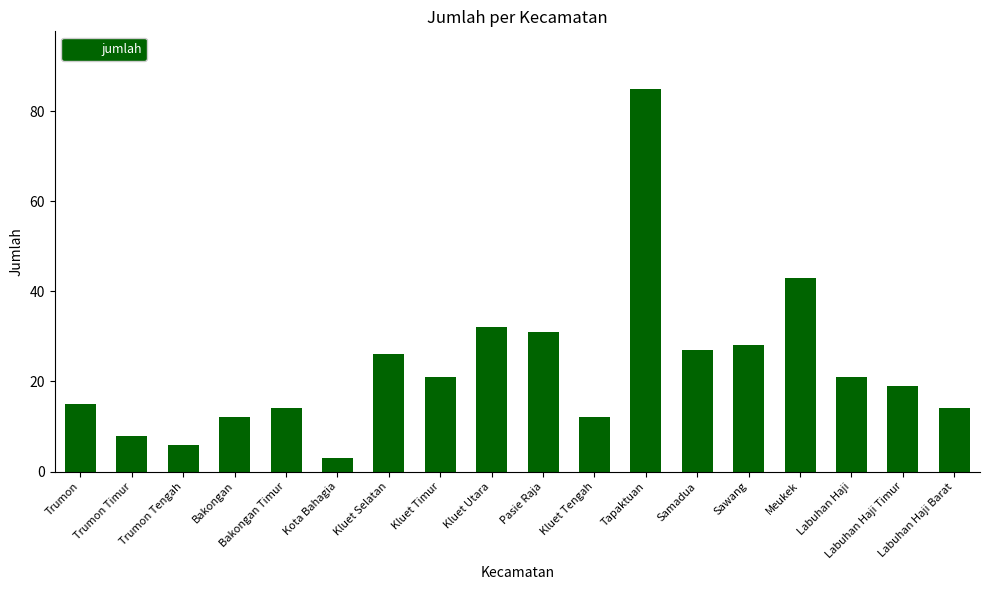

How many data points are less than 21?

9